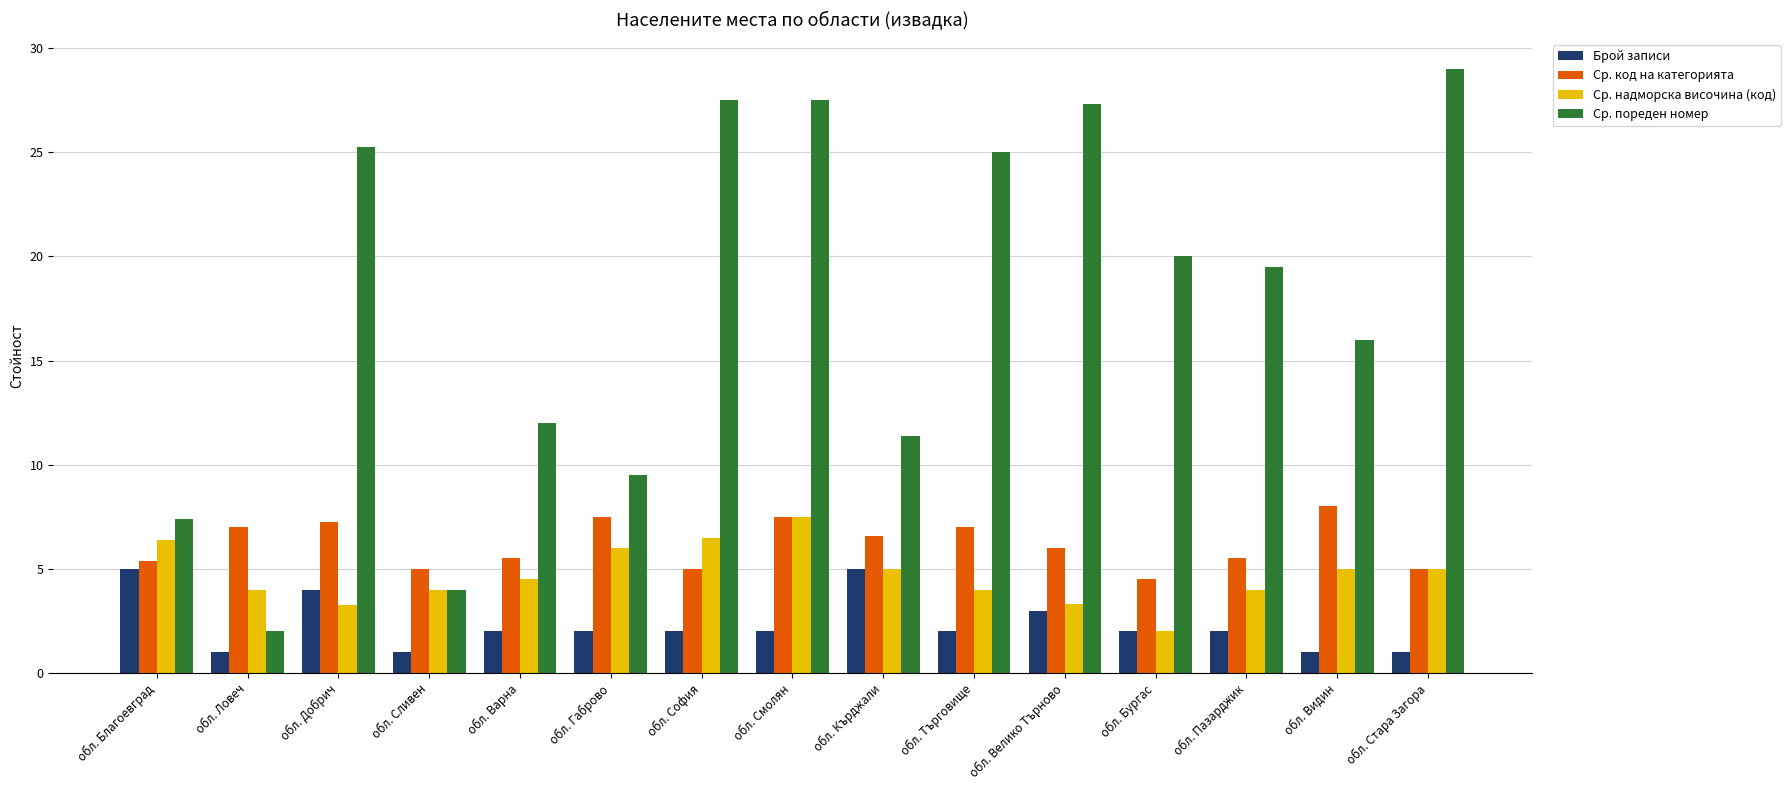

Which category has the highest value across all series?

обл. Стара Загора